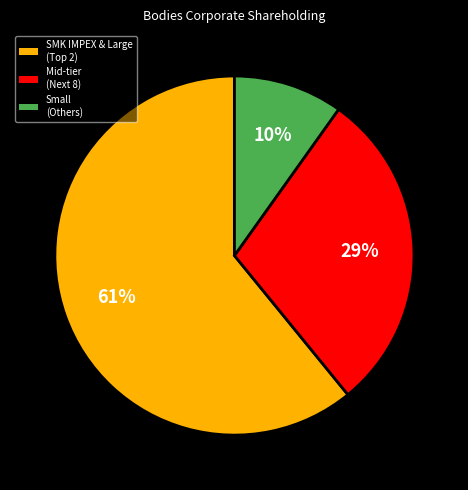

Does any single category account for the majority?

Yes